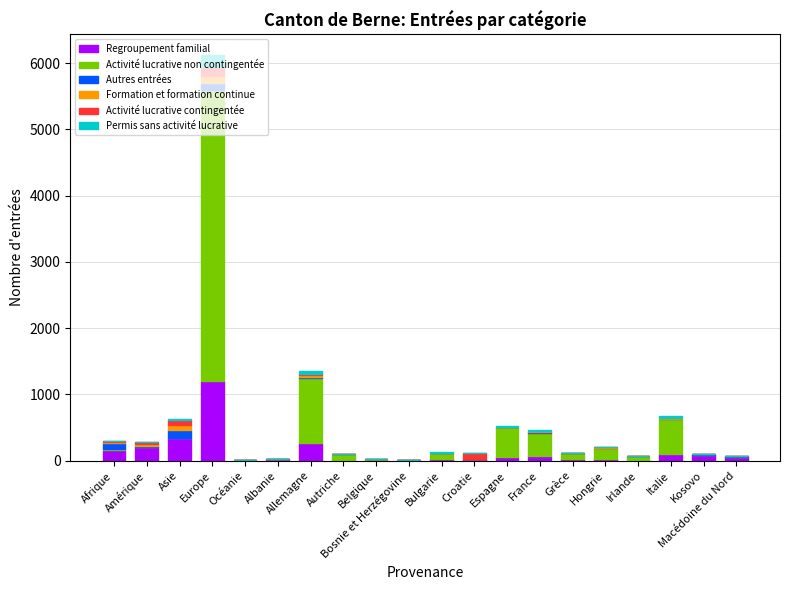

What is the maximum value for Regroupement familial?

1195